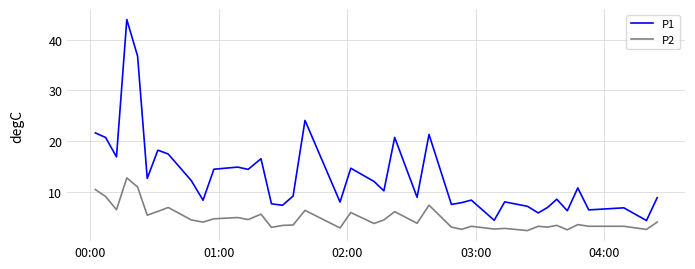

Which series has the largest range (max minus min)?

P1